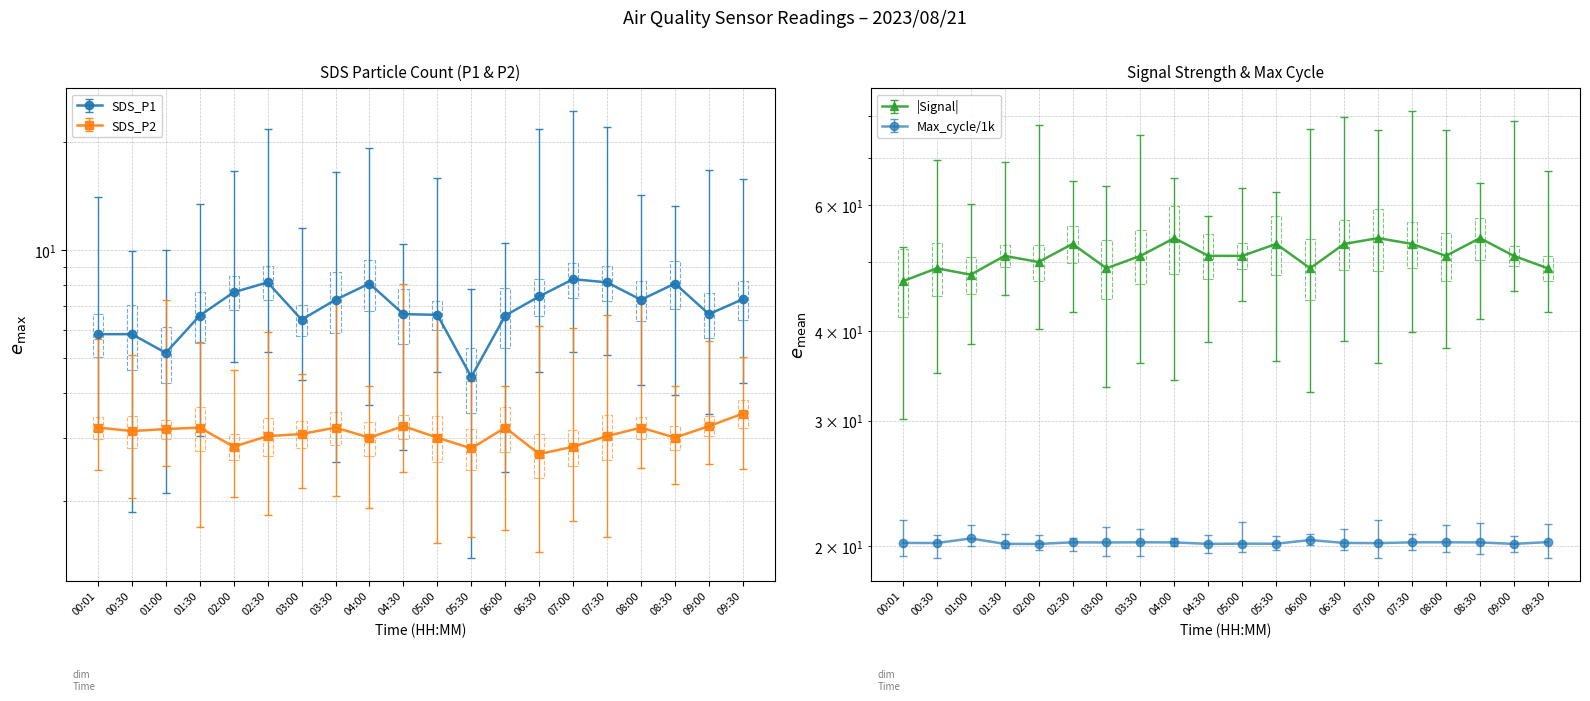

Is it true that SDS_P1 equals 12.1 at 07:00?

False